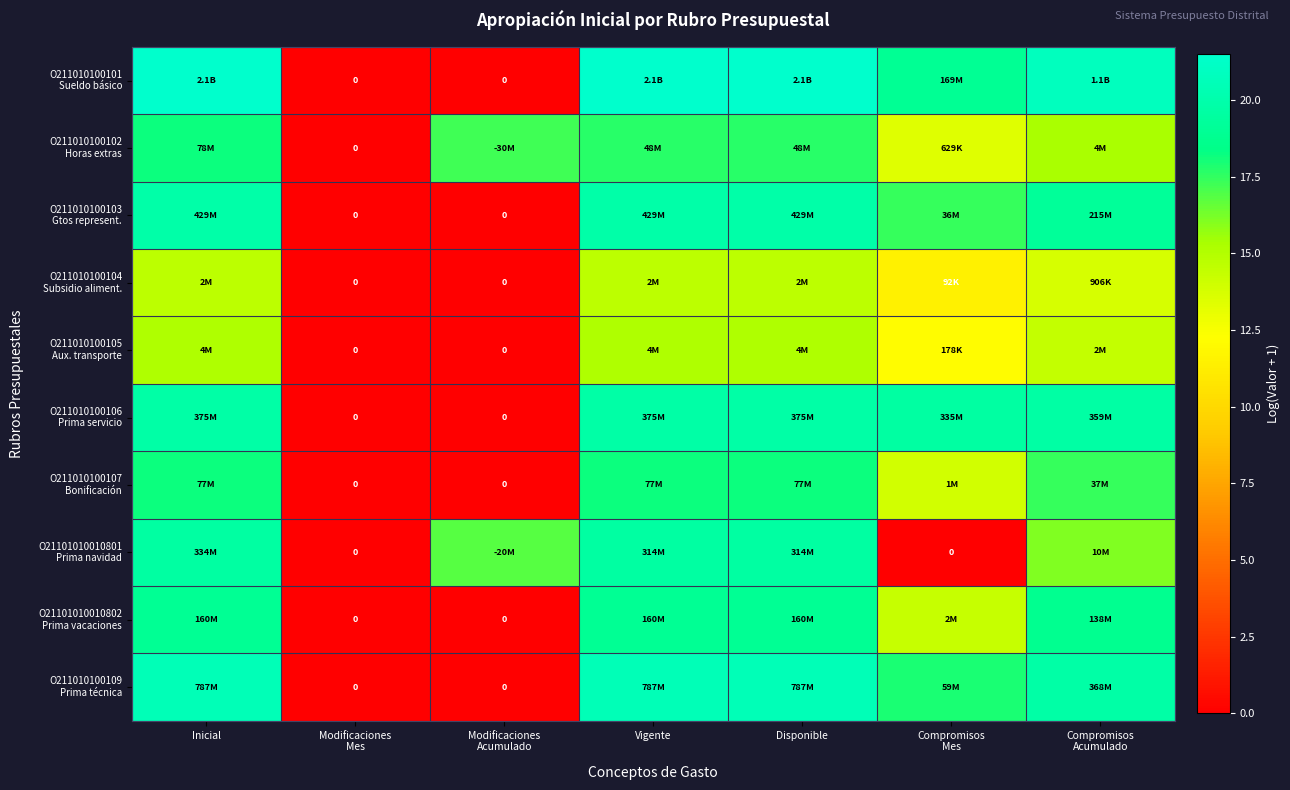

Is it true that O211010100101 Sueldo básico equals 6.4 at Disponible?

False